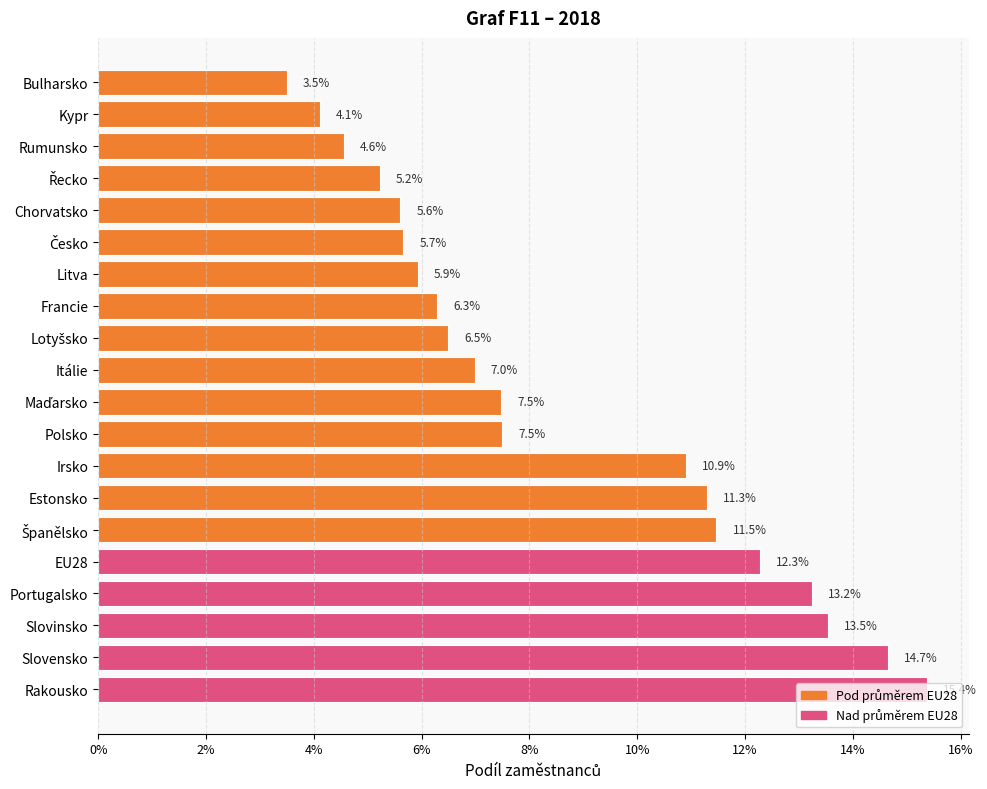

At which category does the chart reach its peak across all series?

Rakousko